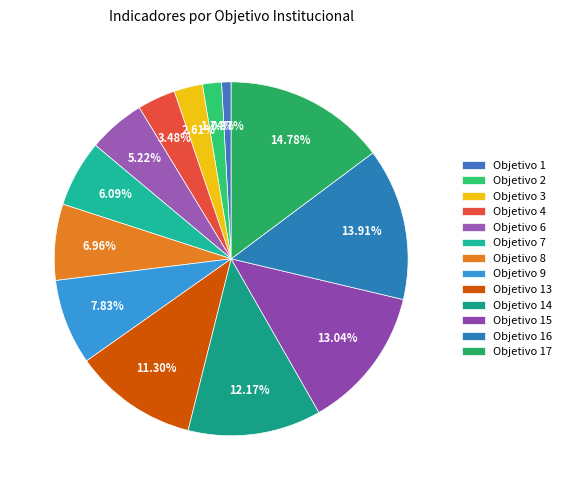

How many segments does this pie chart have?

13